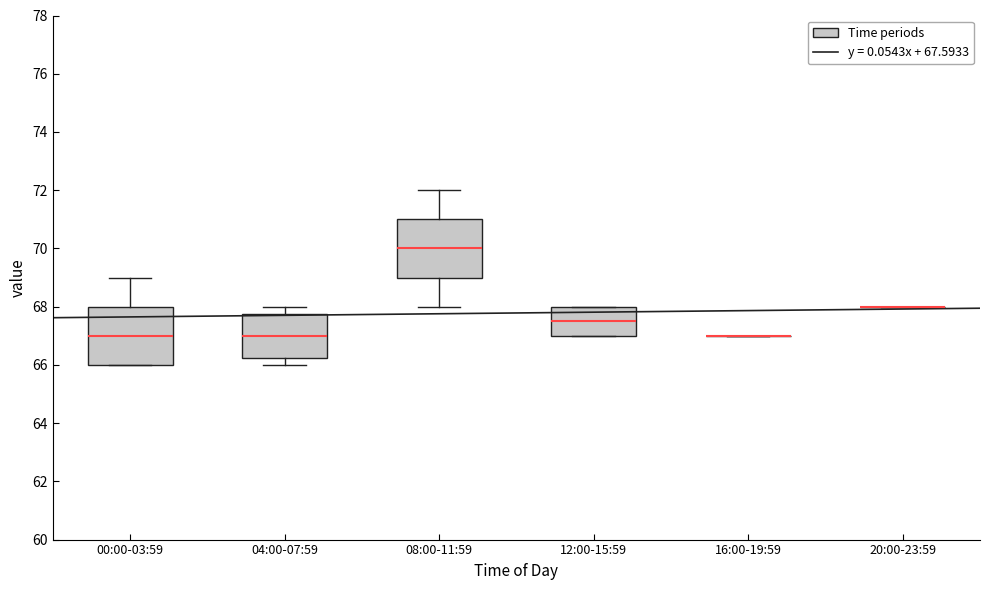

Reading left to right, read every box against the y-axis: the position of its median line, the range the box covers, and the ends of its whiskers. The values are not printed on the chart, so give them approximately, as read against the axis.

00:00-03:59: median 67.0, box 66.0 to 68.0, whiskers 66.0 to 69.0
04:00-07:59: median 67.0, box 66.2 to 67.8, whiskers 66.0 to 68.0
08:00-11:59: median 70.0, box 69.0 to 71.0, whiskers 68.0 to 72.0
12:00-15:59: median 67.6, box 67.0 to 68.0, whiskers 67.0 to 68.0
16:00-19:59: box collapsed to a line at 67.0, whiskers 67.0 to 67.0
20:00-23:59: box collapsed to a line at 68.0, whiskers 68.0 to 68.0